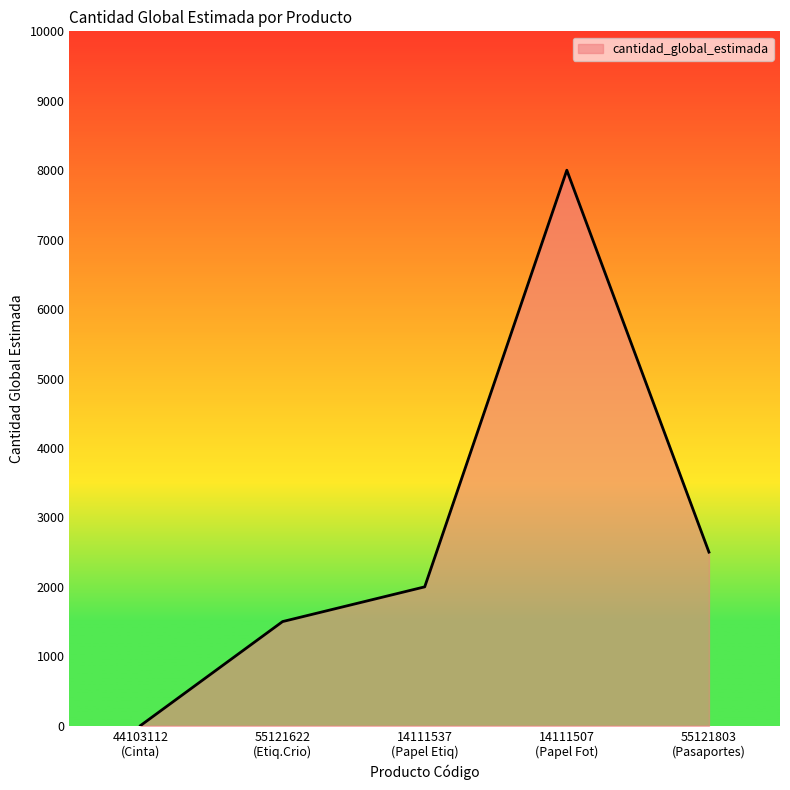

How many interior local peaks (higher than both neighbors) does the data have?

1